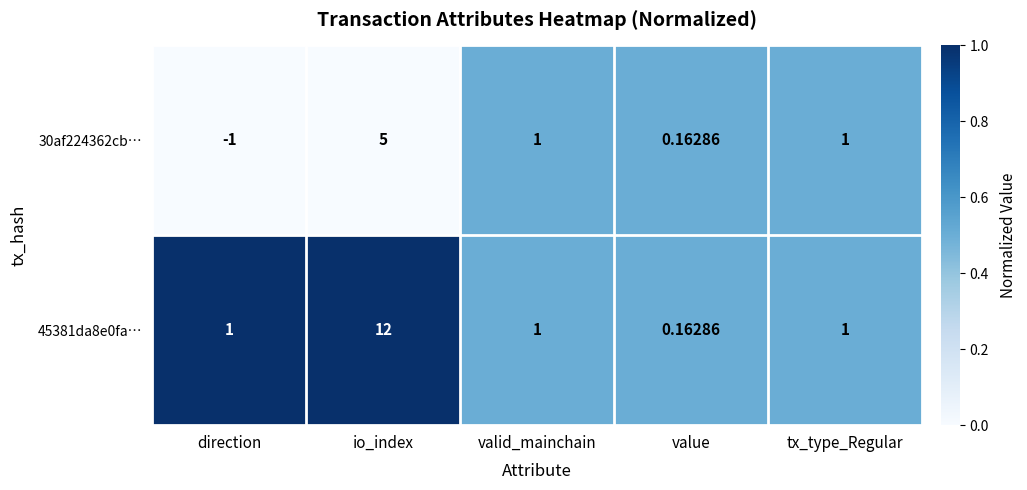

Is the value of 45381da8e0fa… at value greater than the value of 30af224362cb… at direction?

Yes